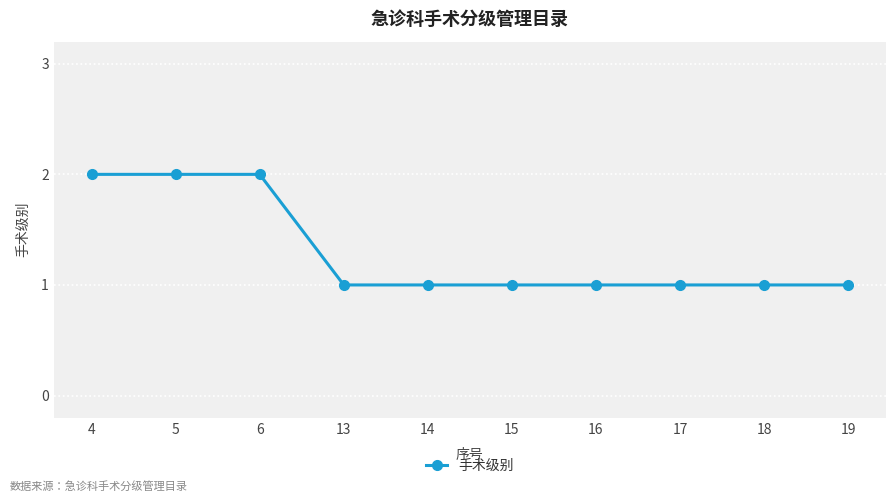

What is the sum of the values at 6 and 4?

4